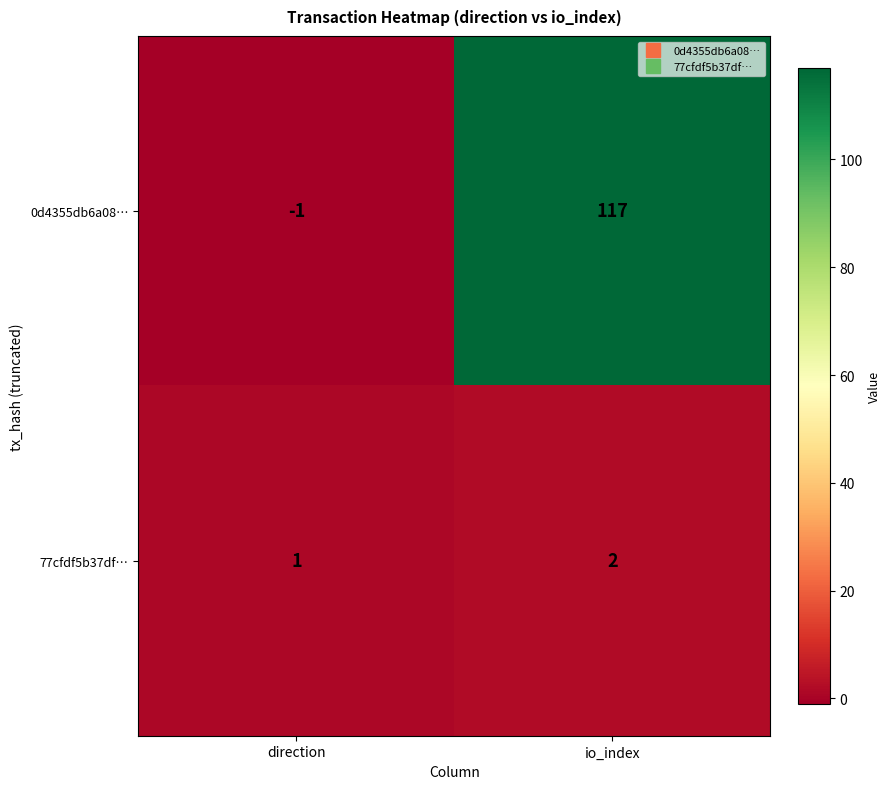

What is the greatest value displayed?

117